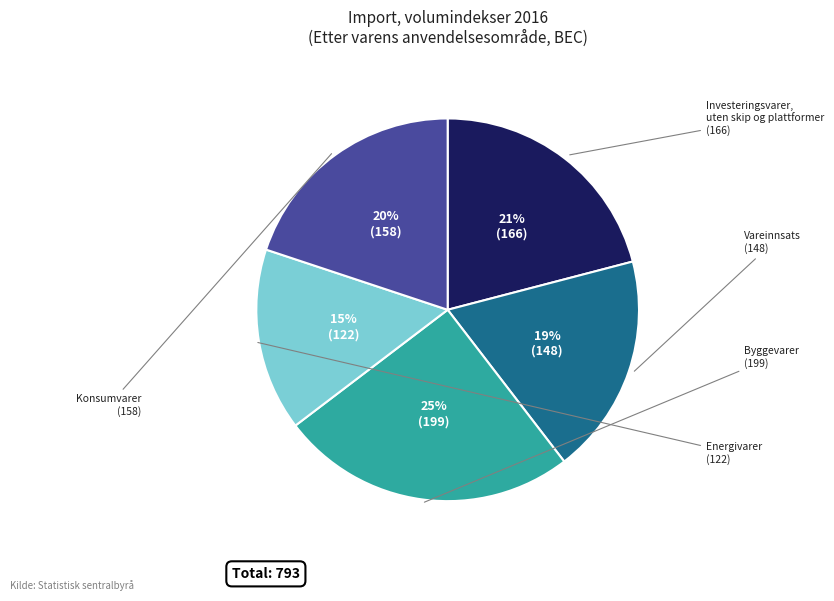

Count the number of slices in the pie.

5